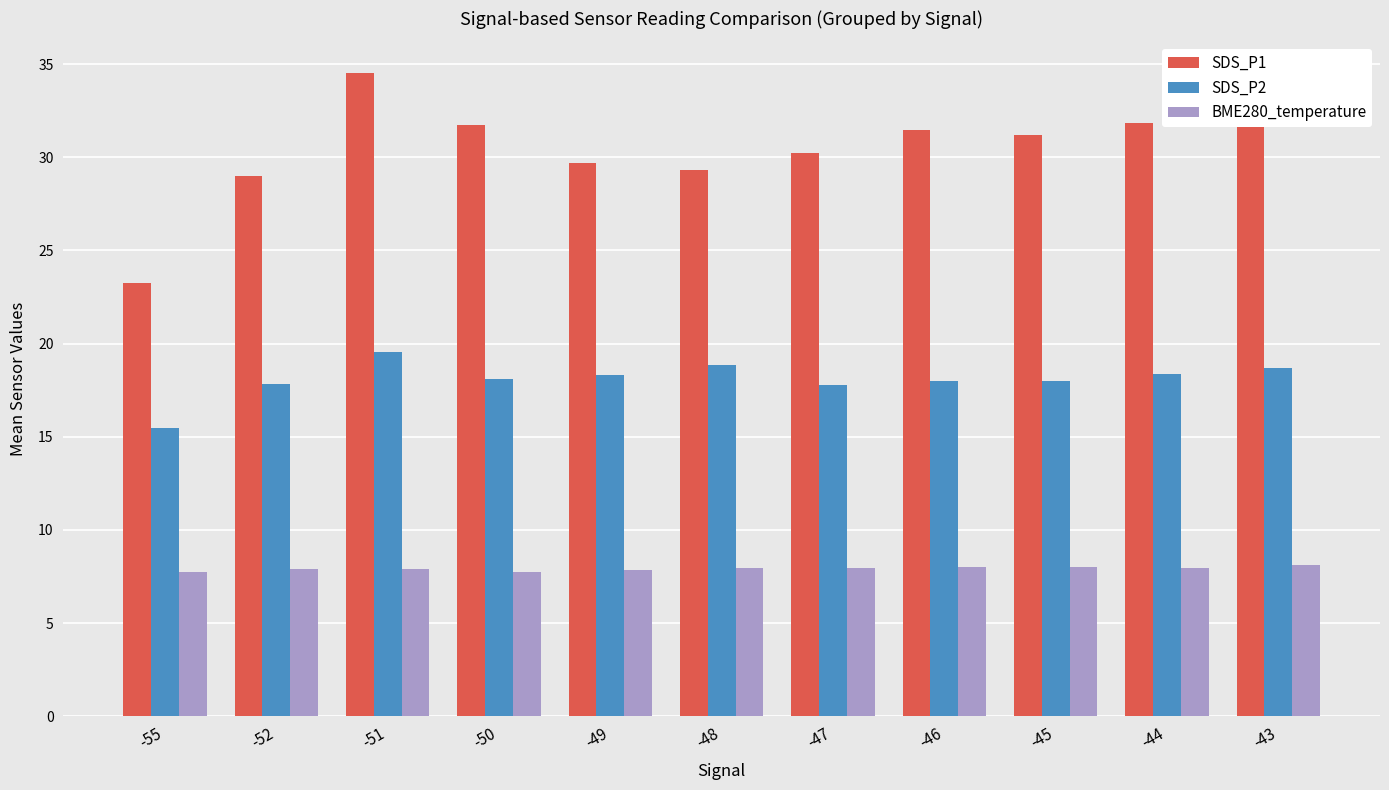

Between -48 and -43, which series saw the biggest shift?

SDS_P1